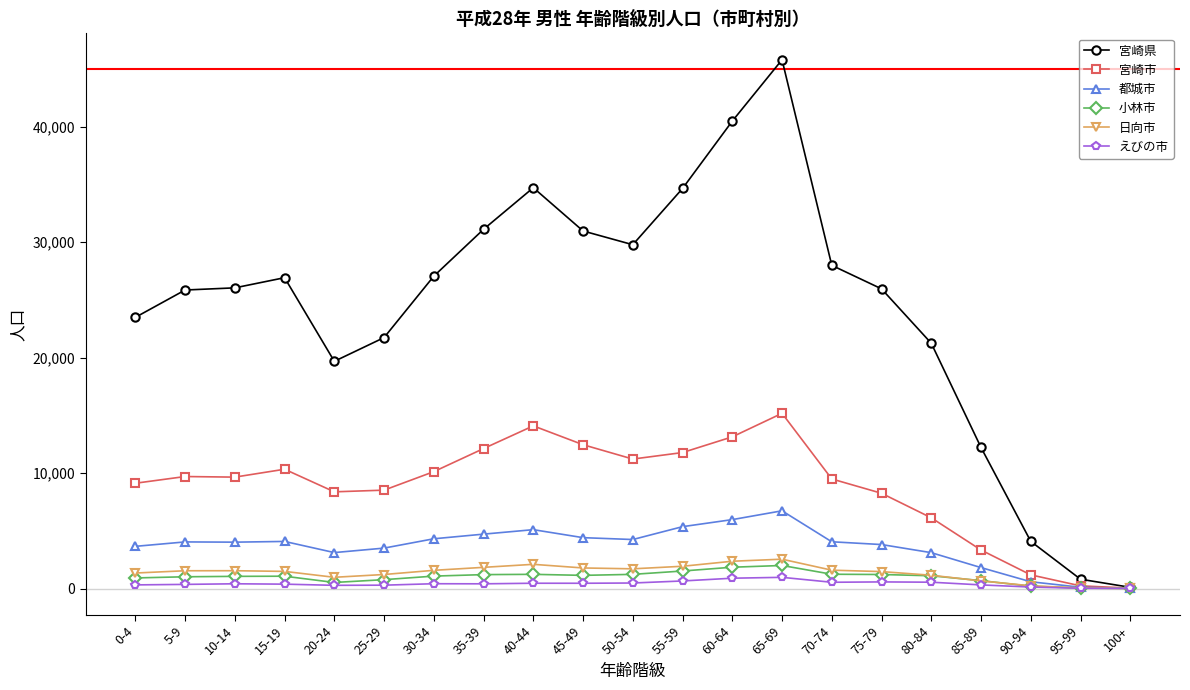

Which series has the widest spread of values?

宮崎県